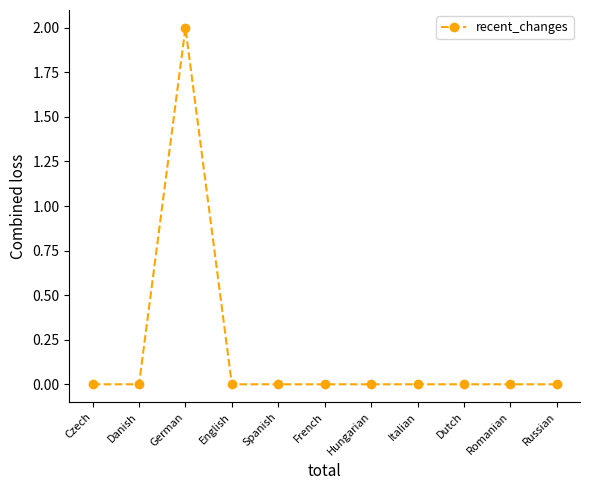

How many lines are shown in the chart?

1